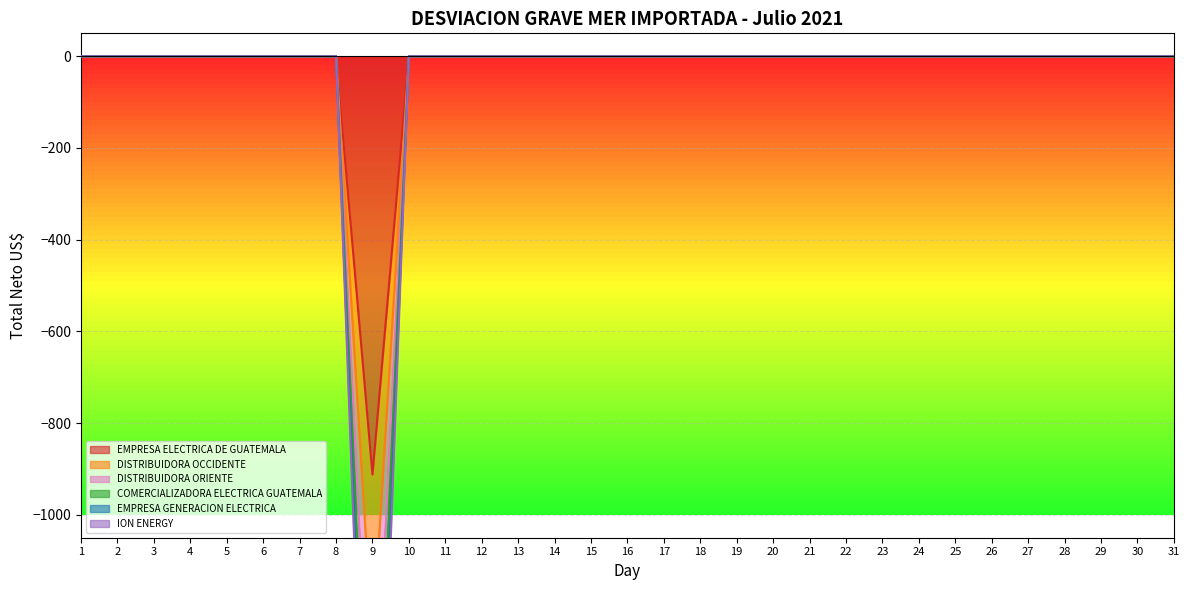

What is the smallest value displayed?

-2119.0